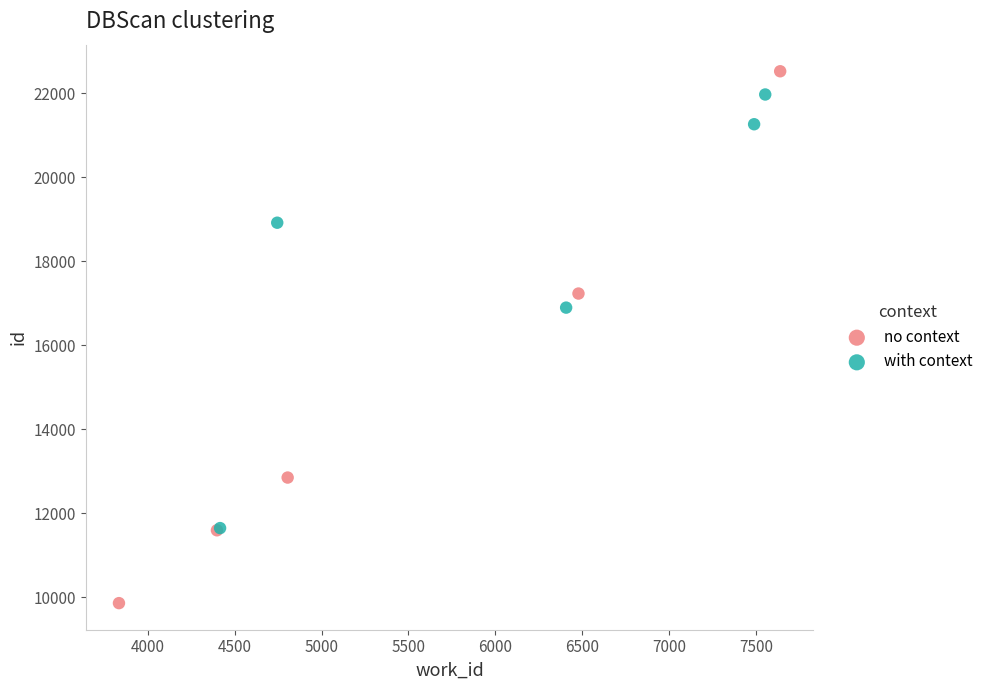

Which series contains the lowest Y value?

no context